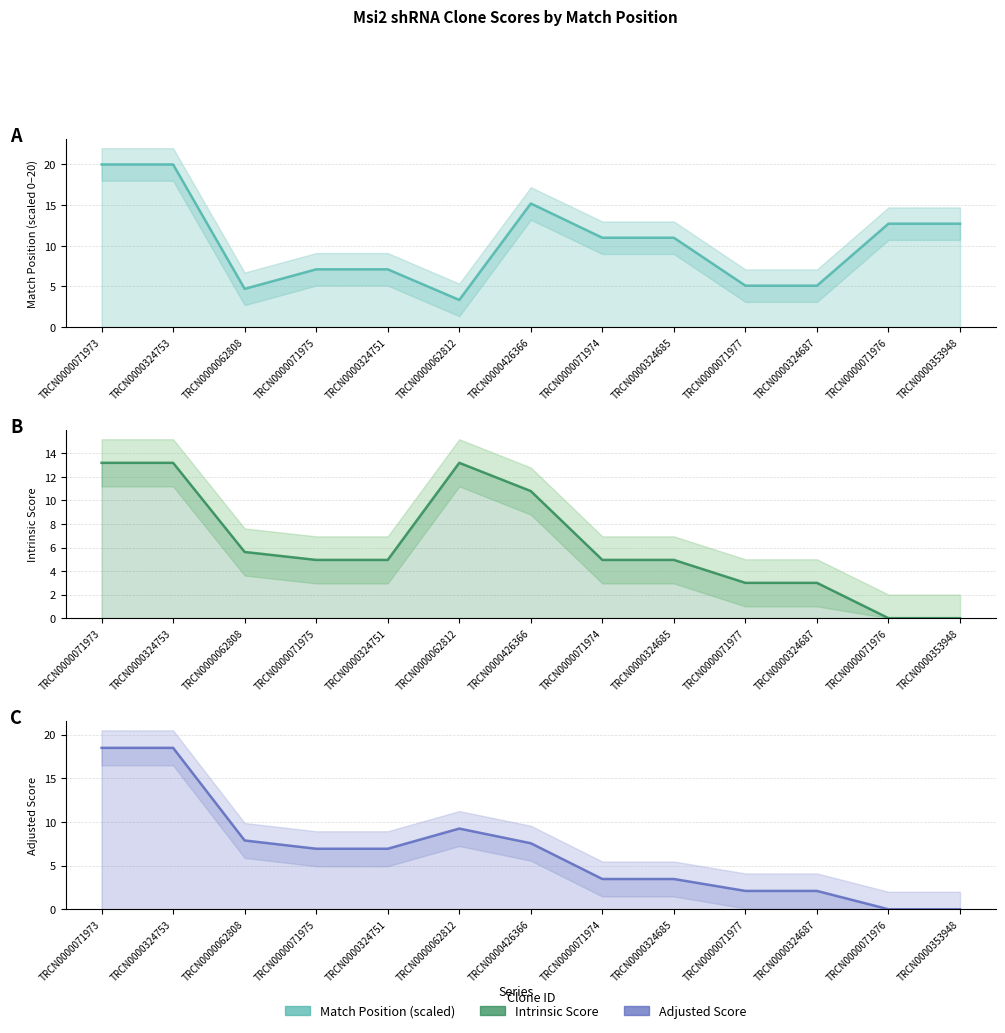

Does the chart display data point markers on the line(s)?

No